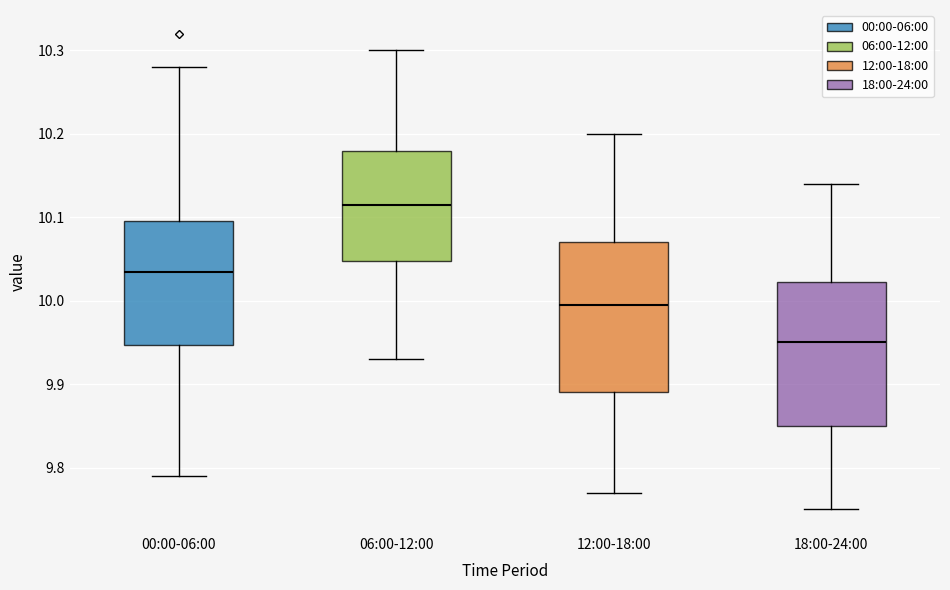

Reading left to right, transcribe this box plot: for each box, give where its median line is, the range the box spans, and where its two whiskers end, as read against the y-axis. The values are not printed on the chart, so give them approximately, as read against the axis.

00:00-06:00: median 10.04, box 9.95 to 10.10, whiskers 9.79 to 10.28
06:00-12:00: median 10.12, box 10.05 to 10.18, whiskers 9.93 to 10.30
12:00-18:00: median 10.00, box 9.89 to 10.07, whiskers 9.77 to 10.20
18:00-24:00: median 9.95, box 9.85 to 10.02, whiskers 9.75 to 10.14